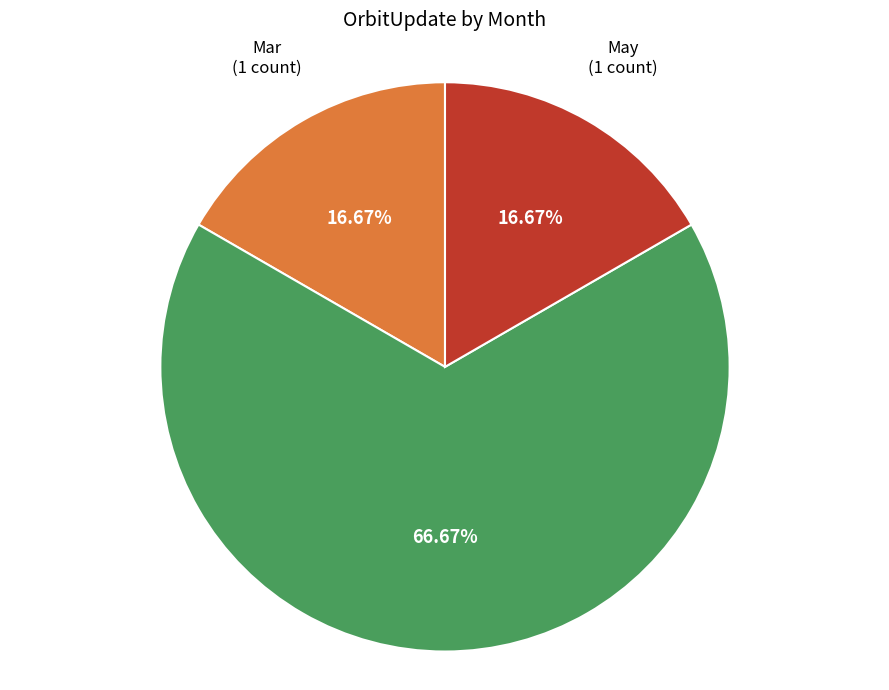

Which category accounts for the majority?

Apr